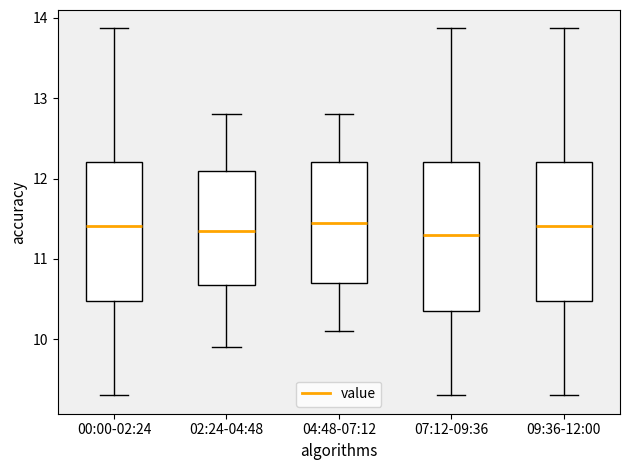

Where is the lower edge of the box for 09:36-12:00 on the y-axis? The values are not printed on the chart, so give them approximately, as read against the axis.

10.5